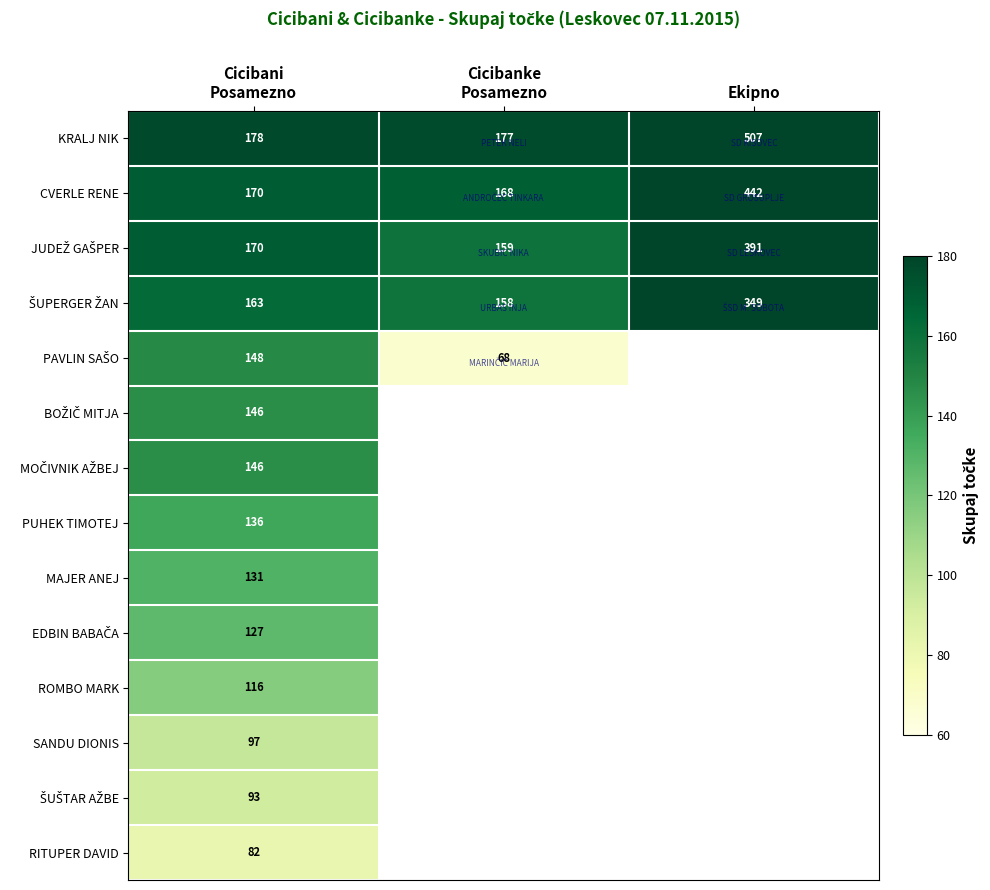

At which category is the sum across all series the highest?

Cicibani
Posamezno